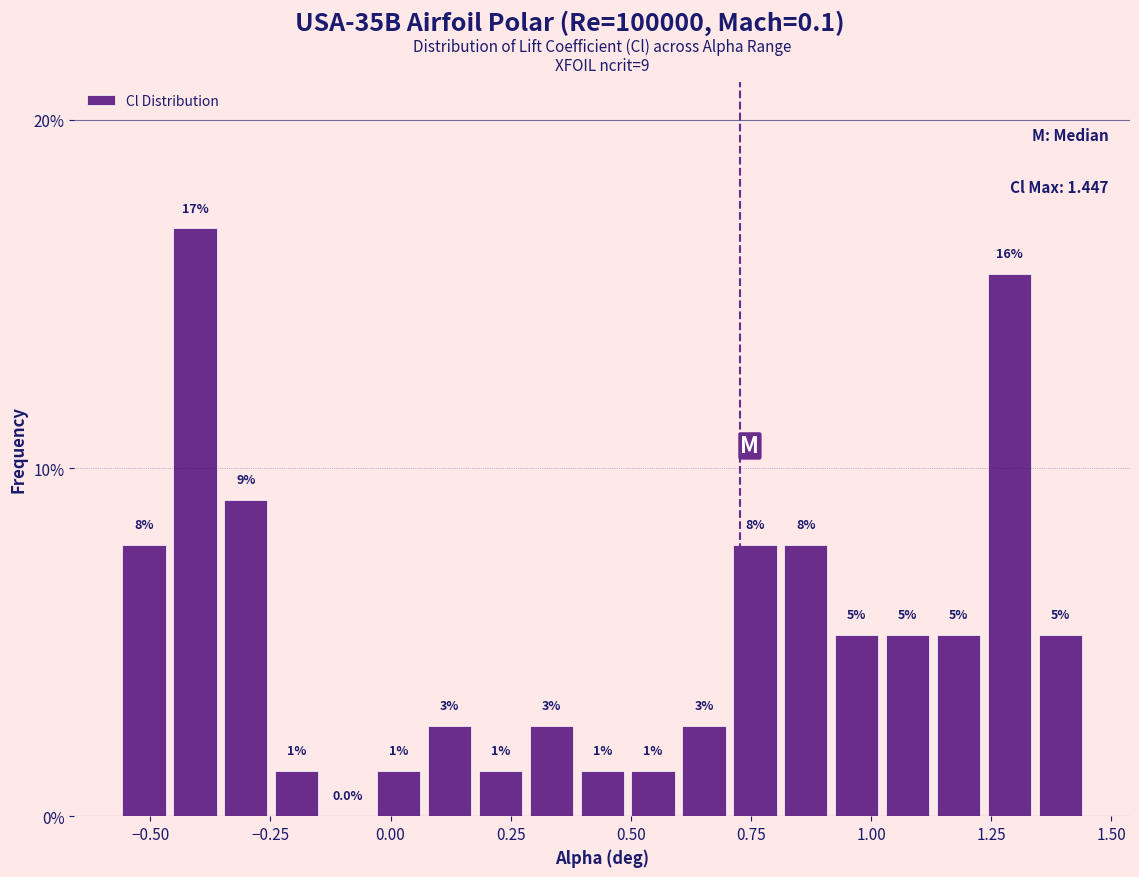

Around what value on the x-axis is the tallest bar? Give the approximate position of its centre, as read against the axis.

-0.40